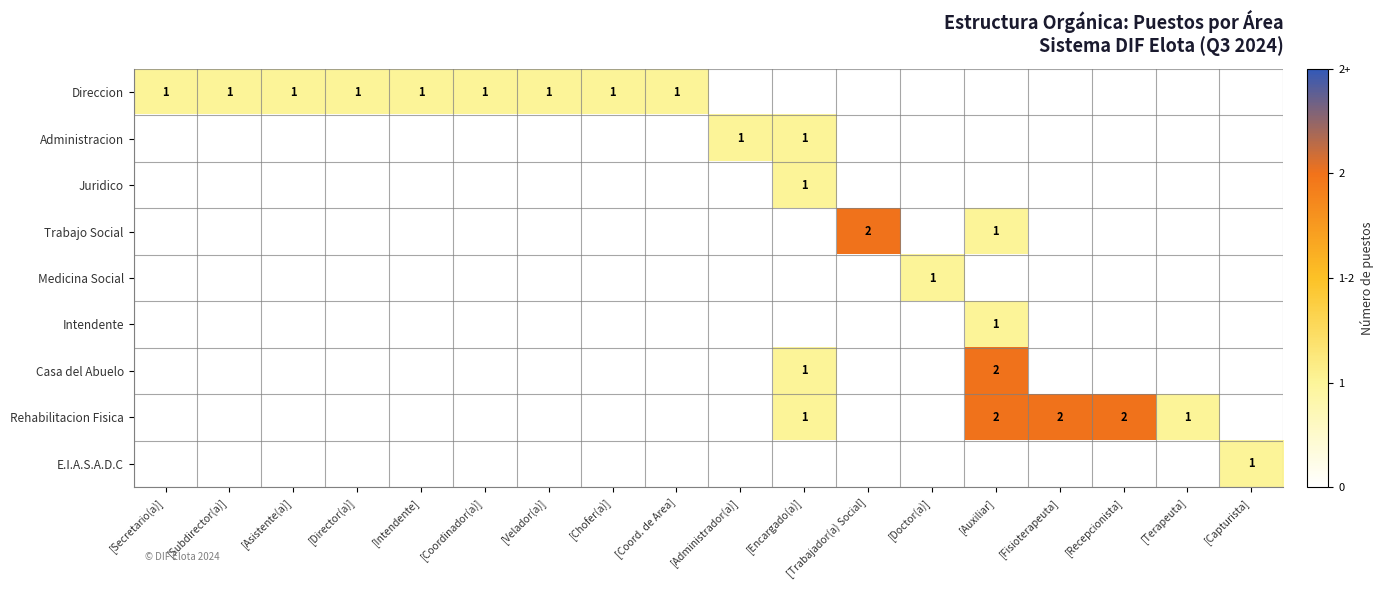

Where is Medicina Social nearest to the value 0?

[Secretario(a)]